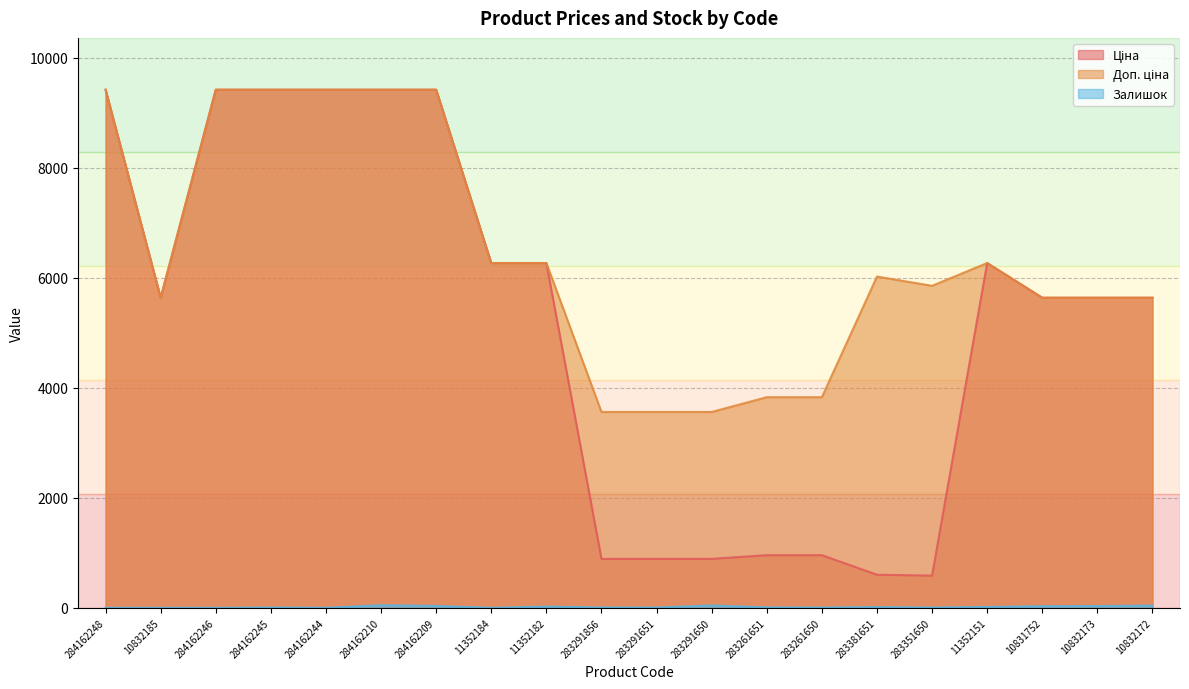

True or false: Залишок has a value of 3.4 at 283261650.

False